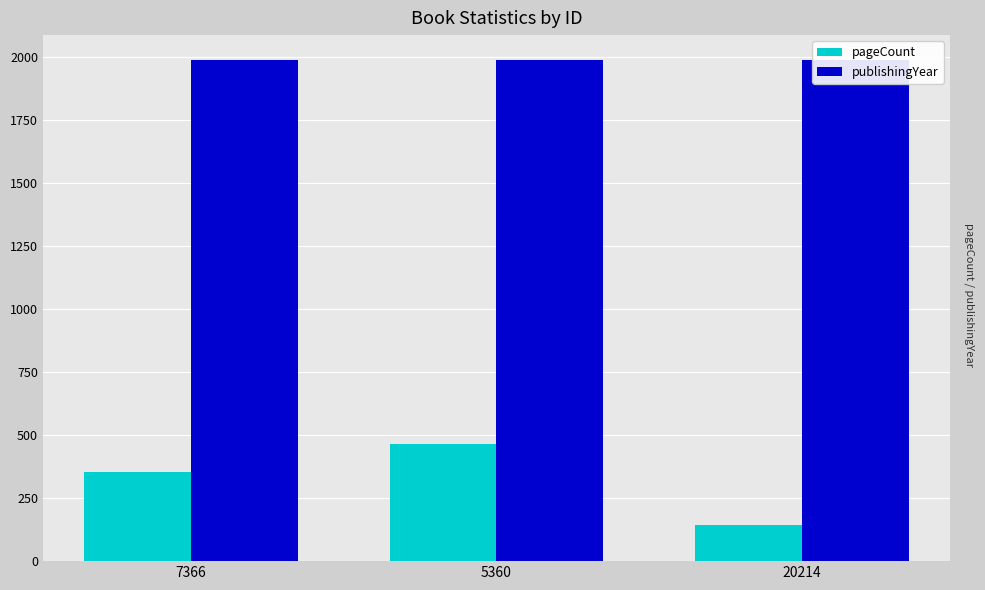

List the series in order of their overall mean, highest first.

publishingYear, pageCount